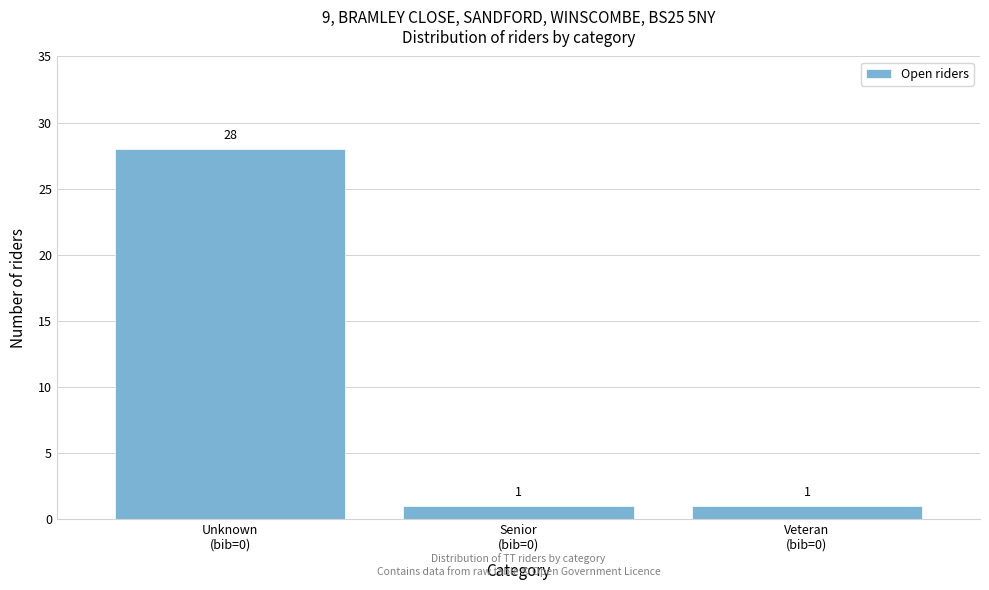

Reading left to right, list all the values displayed in this chart.

28	1	1